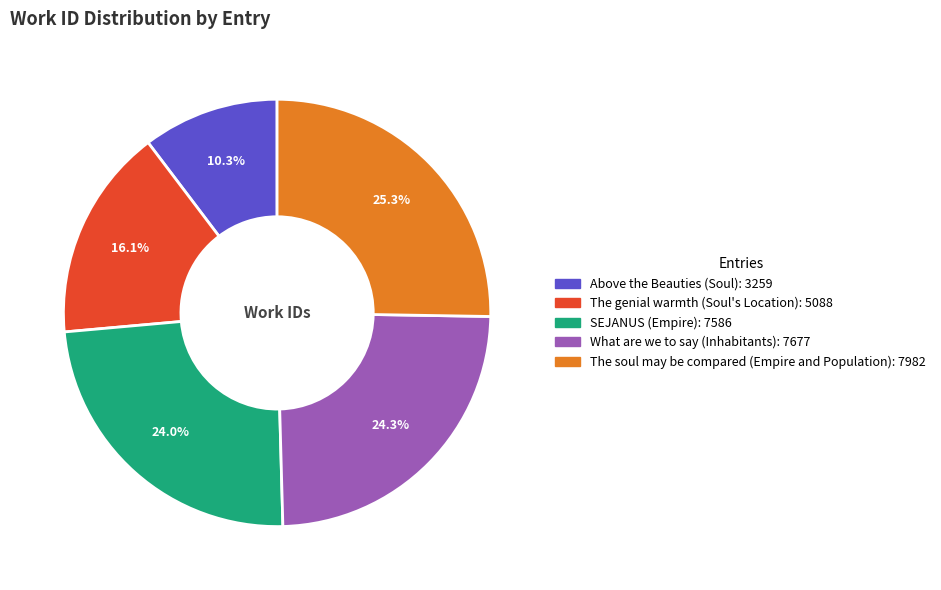

Which category has the smallest portion of the pie?

Above the Beauties (Soul)